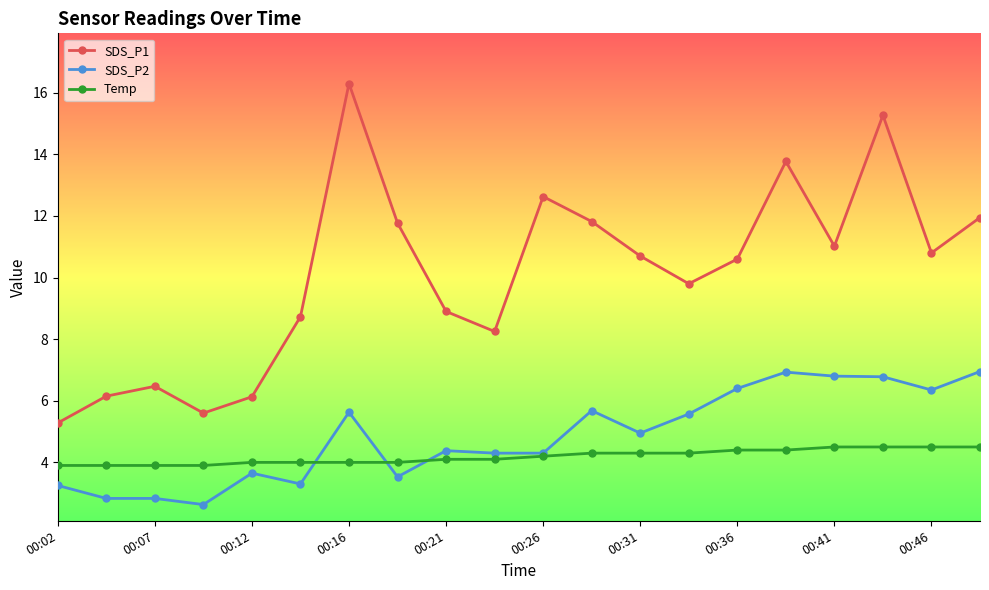

Which series has the largest total across all categories?

SDS_P1